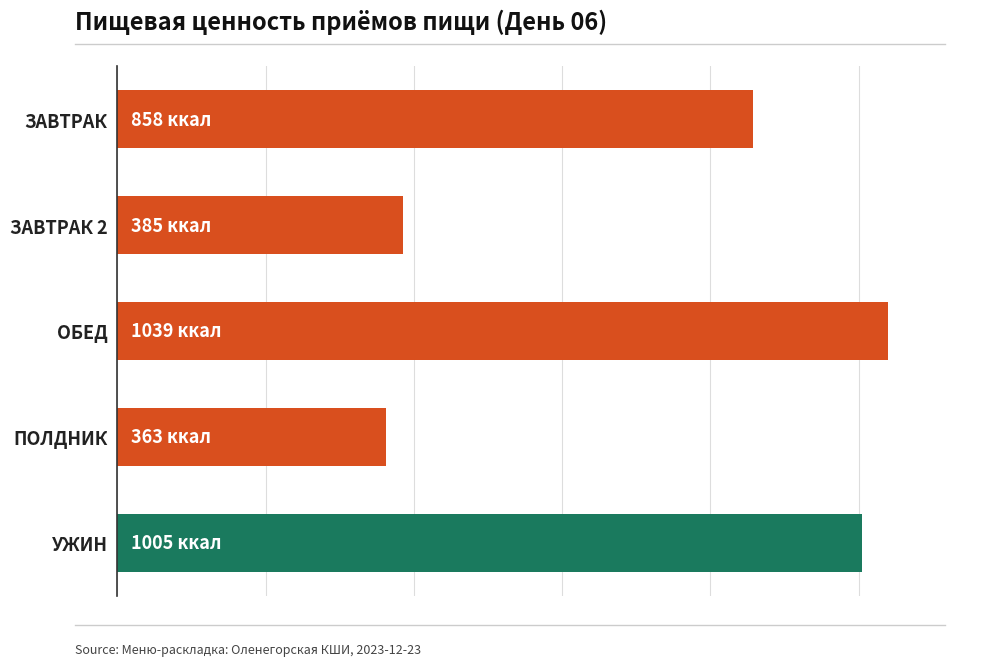

Does the chart contain any negative values?

No